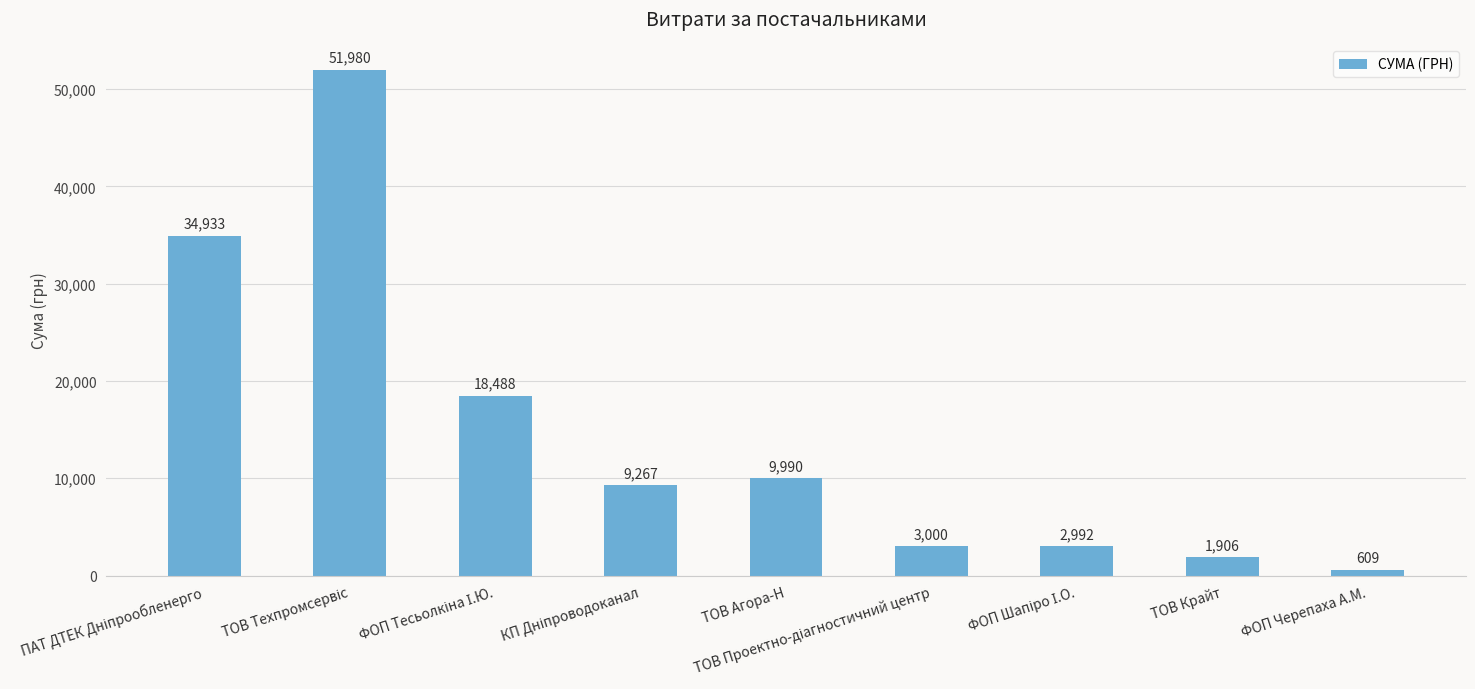

The chart shows a value of 4520.6 at ТОВ Агора-Н. True or false?

False